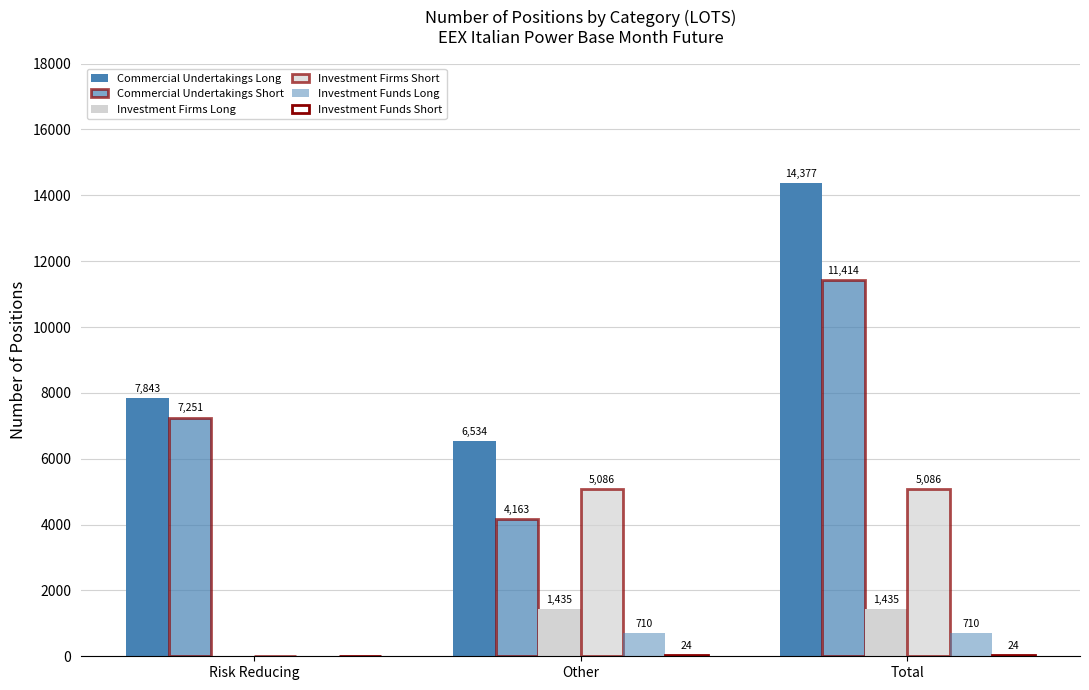

Count the number of categories in the chart.

3